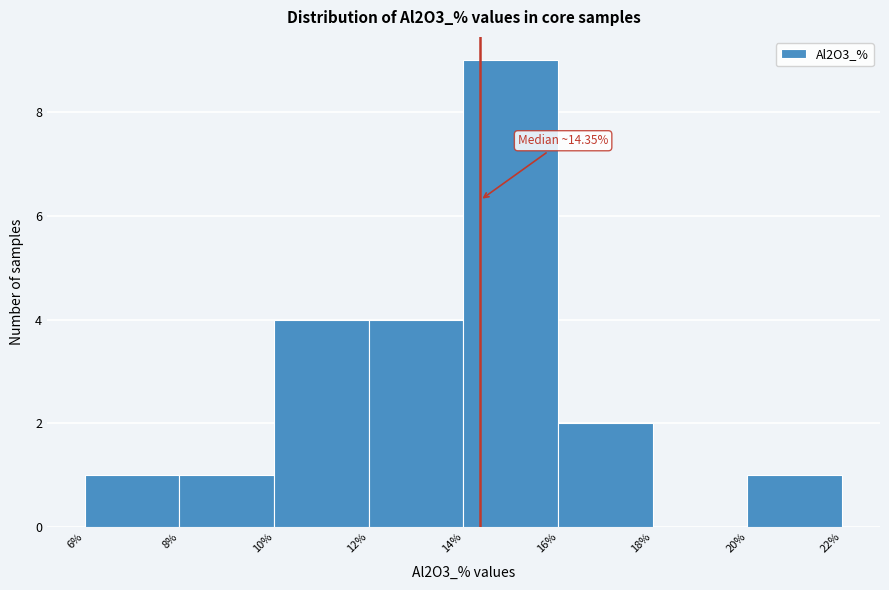

Over which range of the x-axis is the bar tallest?

14% to 16%